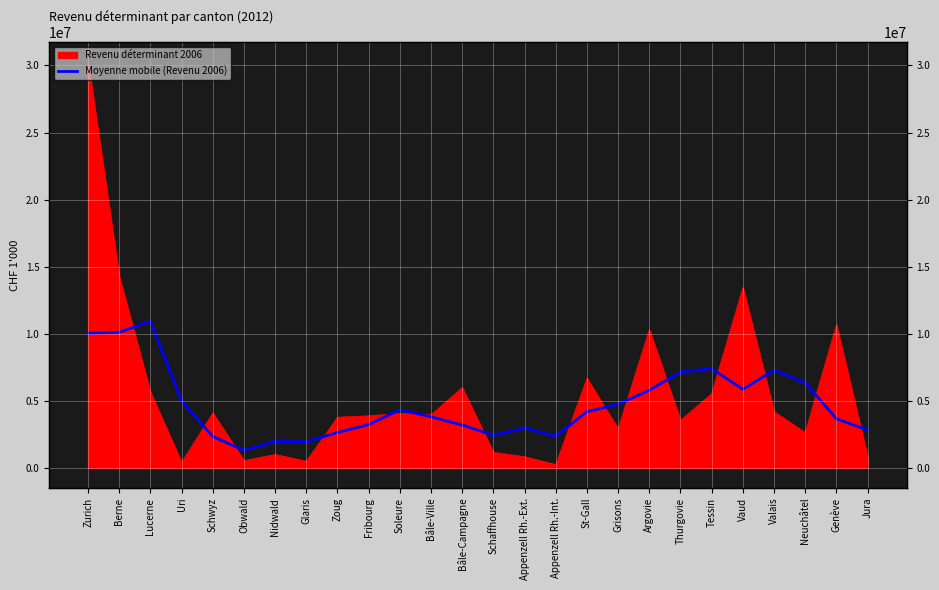

What is the label of the 11th point from the right?

Appenzell Rh.-Int.